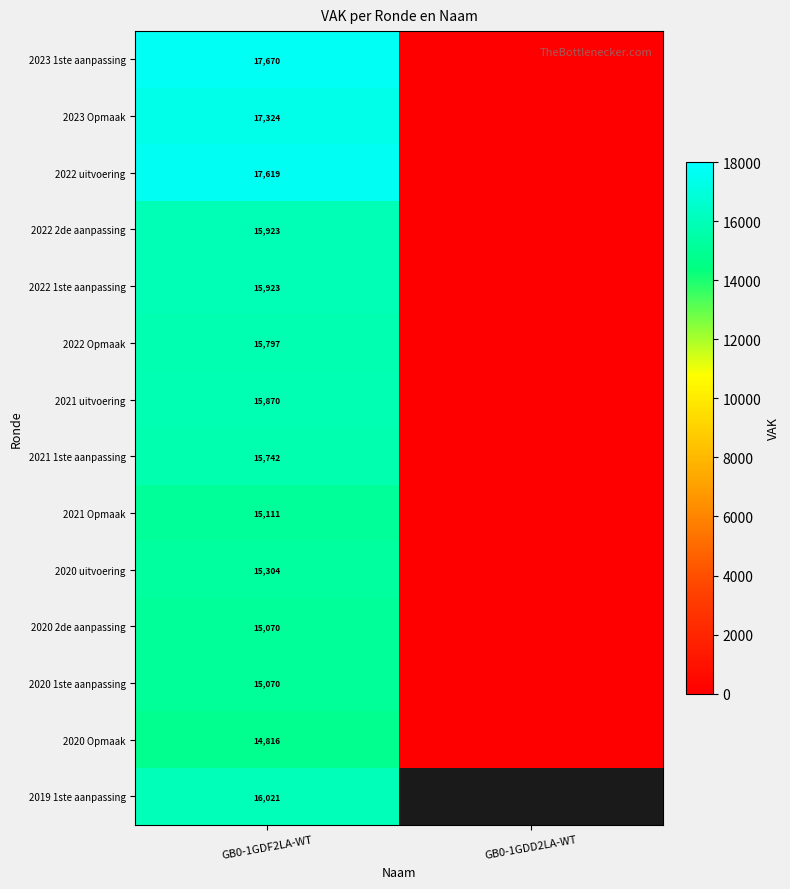

Count the number of data series in this chart.

14